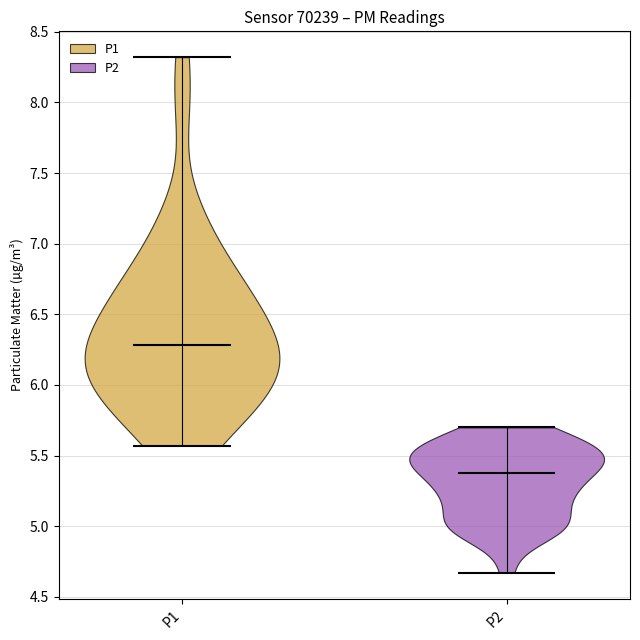

What is the highest point the violin for P2 reaches on the y-axis? The values are not printed on the chart, so give them approximately, as read against the axis.

5.70